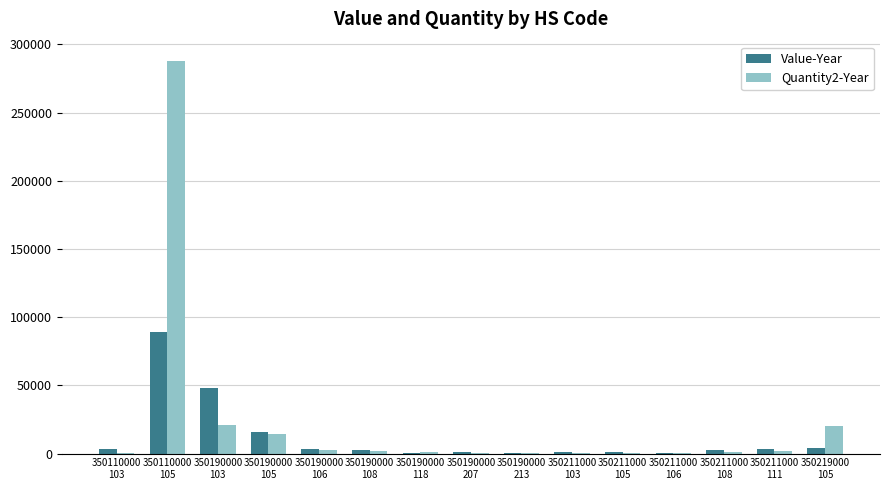

Is it true that Value-Year equals 33652 at 350190000
103?

False